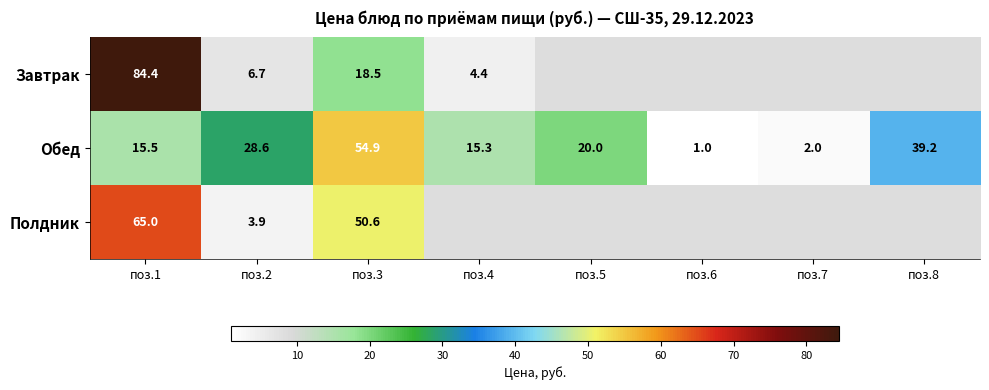

At how many categories does at least one series exceed 2?

6